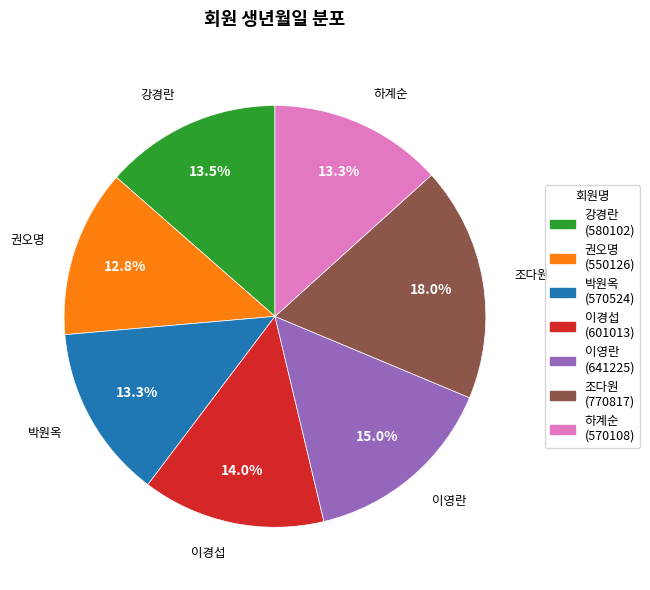

The 이영란 slice represents 22% of the pie. True or false?

False